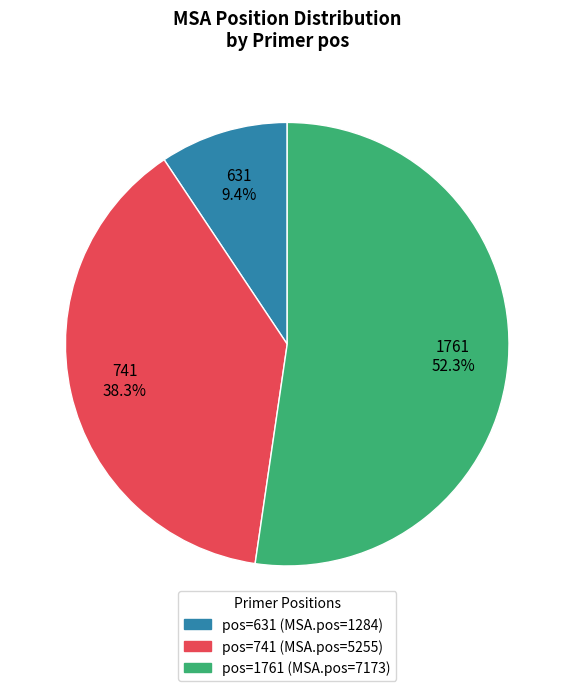

Is there a majority slice in this chart?

Yes